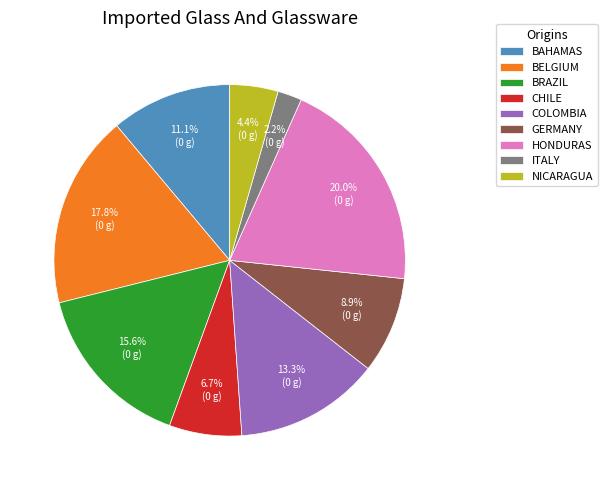

Rank the categories by value from lowest to highest.

ITALY, NICARAGUA, CHILE, GERMANY, BAHAMAS, COLOMBIA, BRAZIL, BELGIUM, HONDURAS